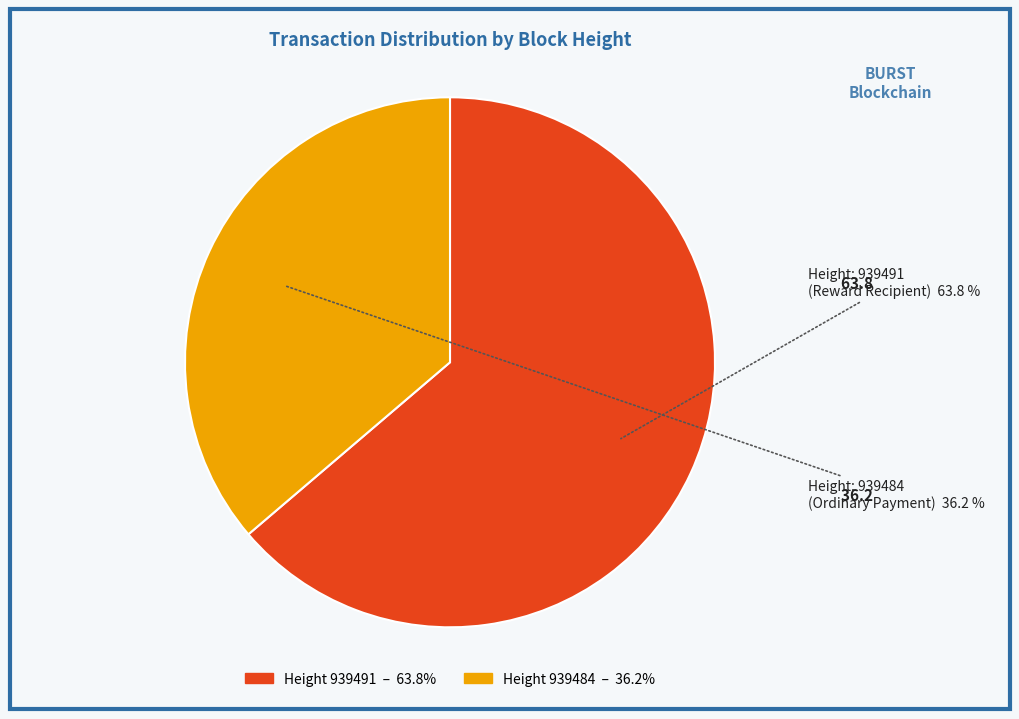

Is there any slice that represents more than half of the pie?

Yes